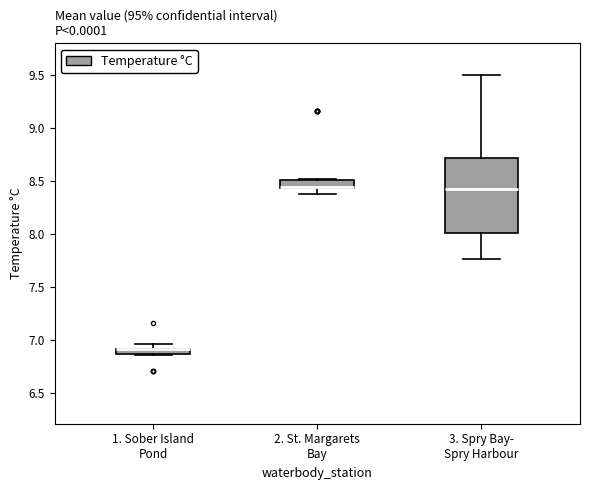

Where is the upper edge of the box for 1. Sober Island Pond on the y-axis? The values are not printed on the chart, so give them approximately, as read against the axis.

6.90